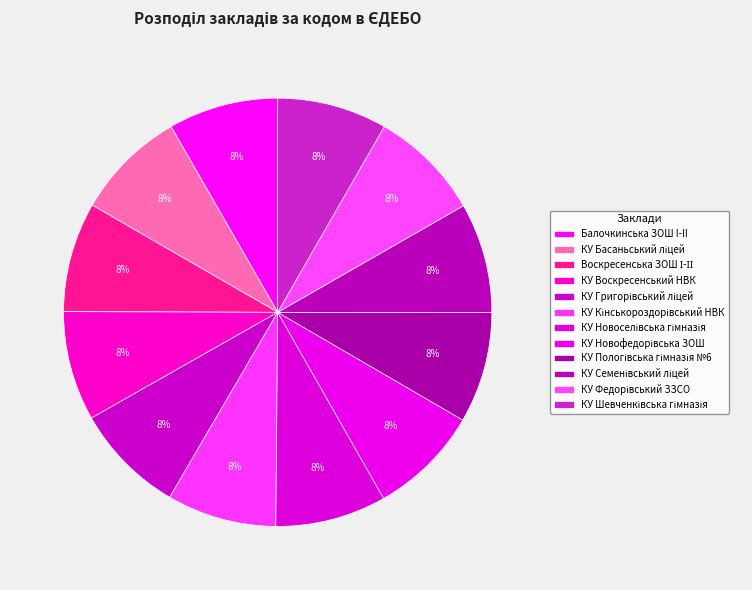

Count the number of slices in the pie.

12